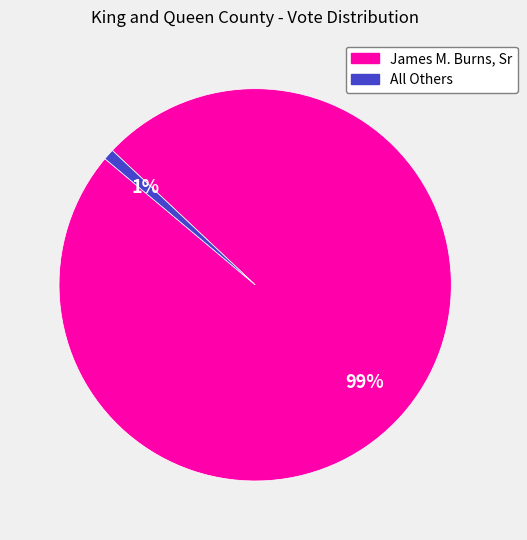

Is there a majority slice in this chart?

Yes